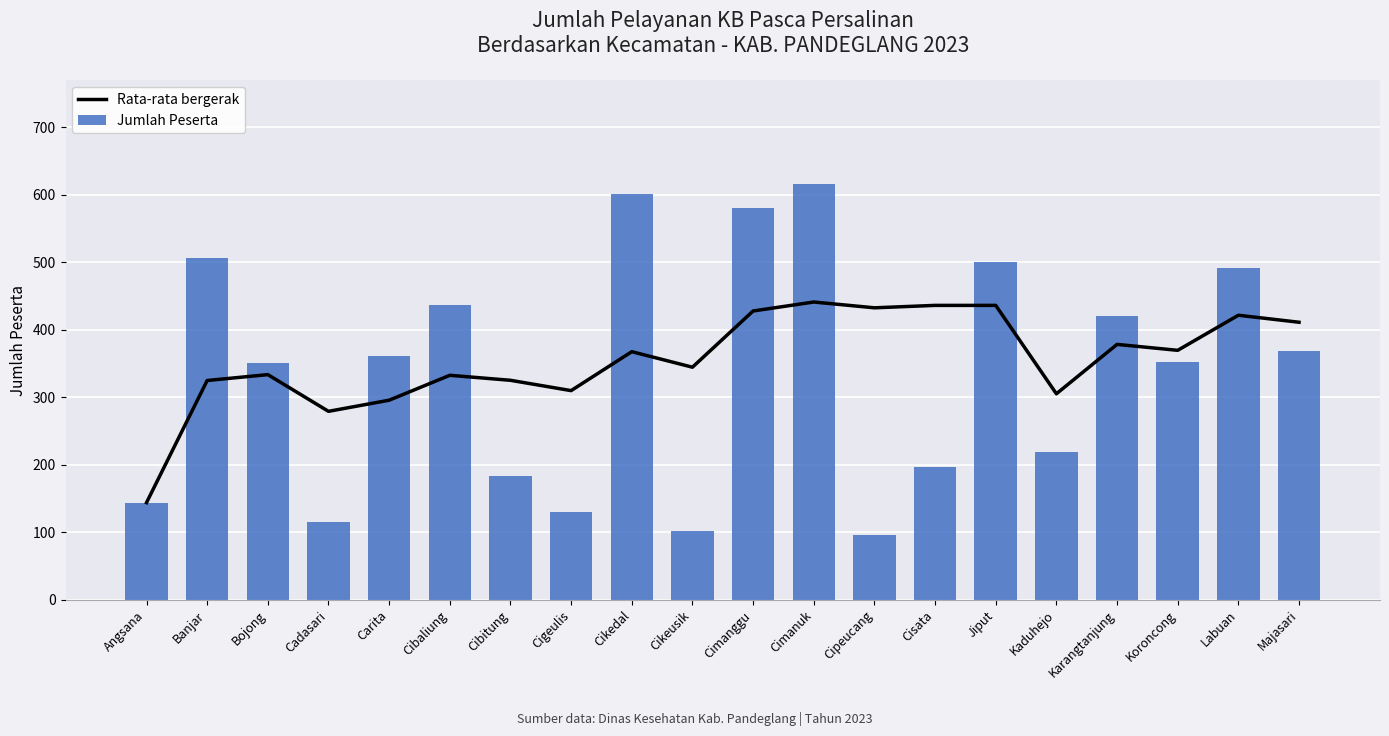

Which series has the widest spread of values?

Jumlah Peserta